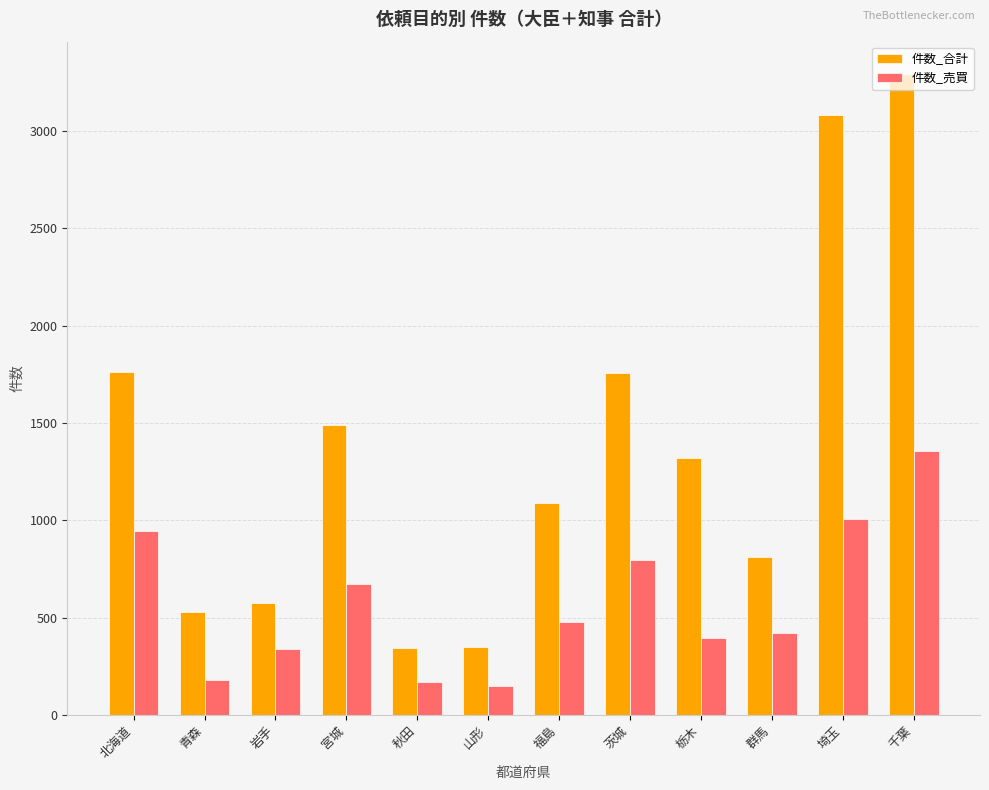

At which category is the sum across all series the highest?

千葉